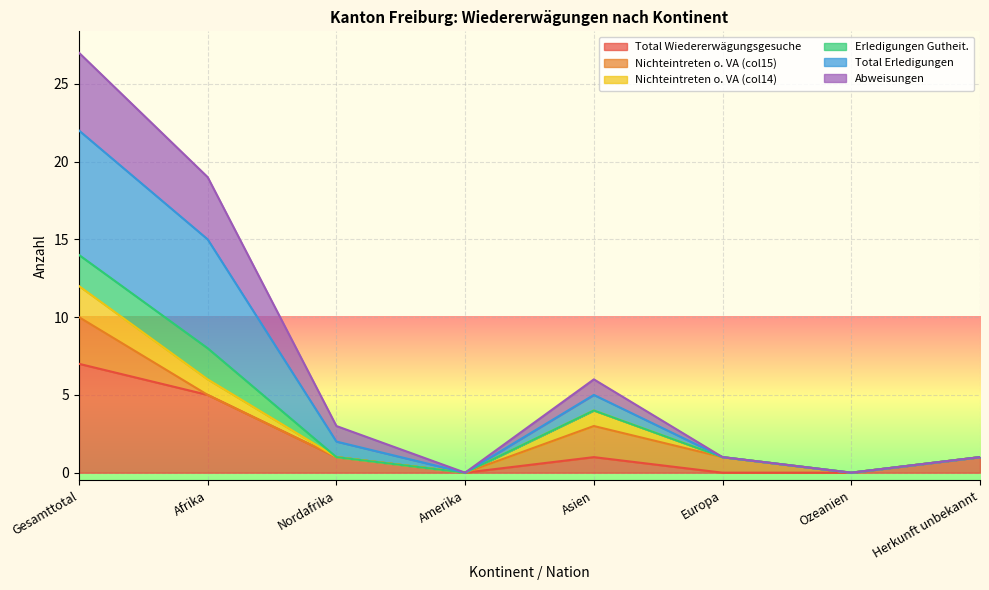

What is the label of the 1st point from the left?

Gesamttotal